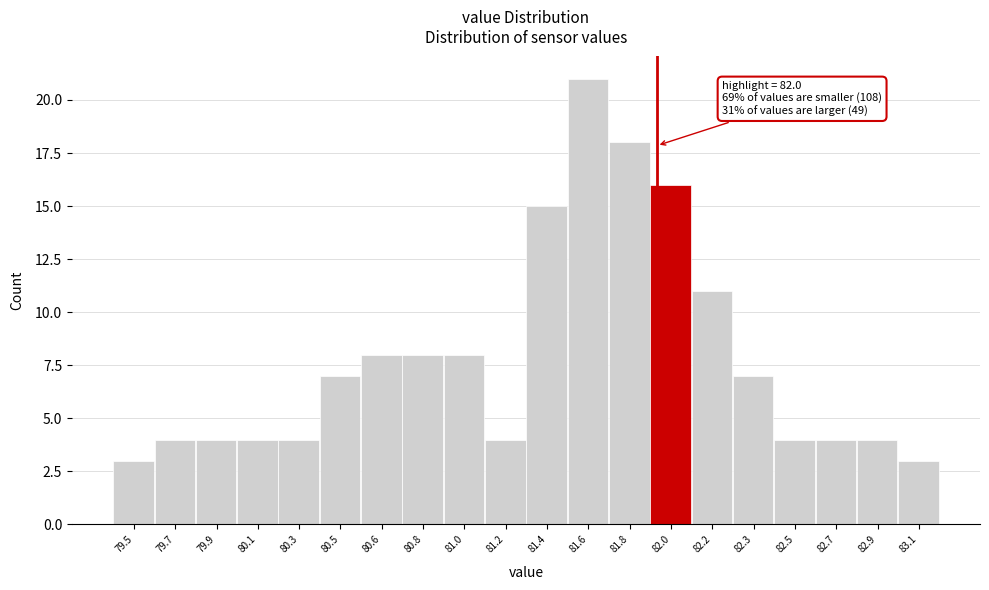

Reading right to left, transcribe all the data shown in this chart.

83.1=3	82.9=4	82.7=4	82.5=4	82.3=7	82.2=11	82.0=16	81.8=18	81.6=21	81.4=15	81.2=4	81.0=8	80.8=8	80.6=8	80.5=7	80.3=4	80.1=4	79.9=4	79.7=4	79.5=3